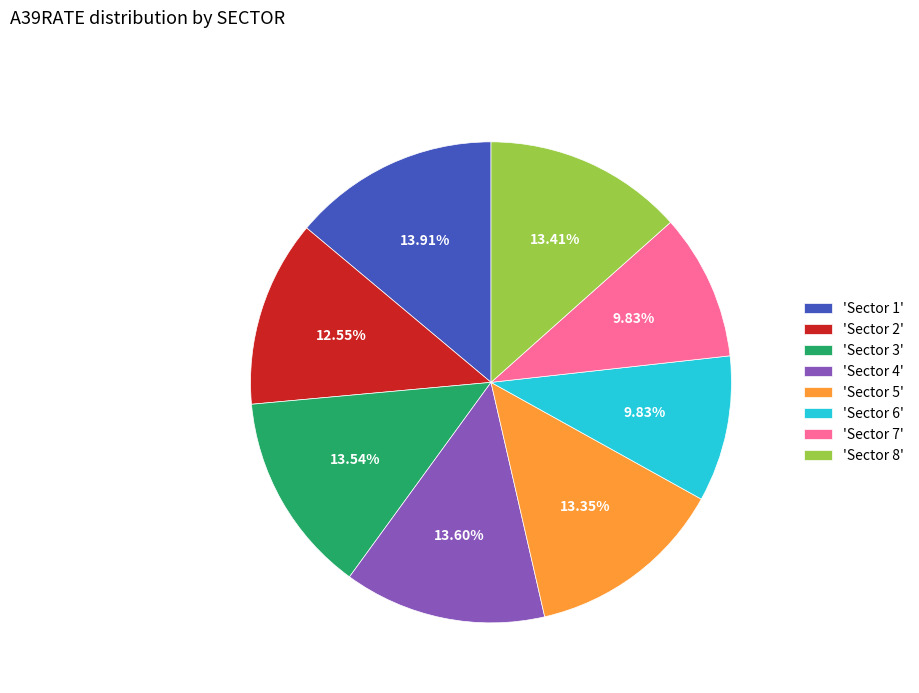

Combined, do 'Sector 6' and 'Sector 2' account for over 50%?

No